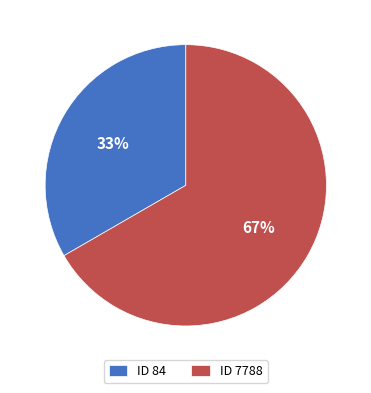

To the nearest percent, what is the combined percentage of ID 84 and ID 7788?

100%